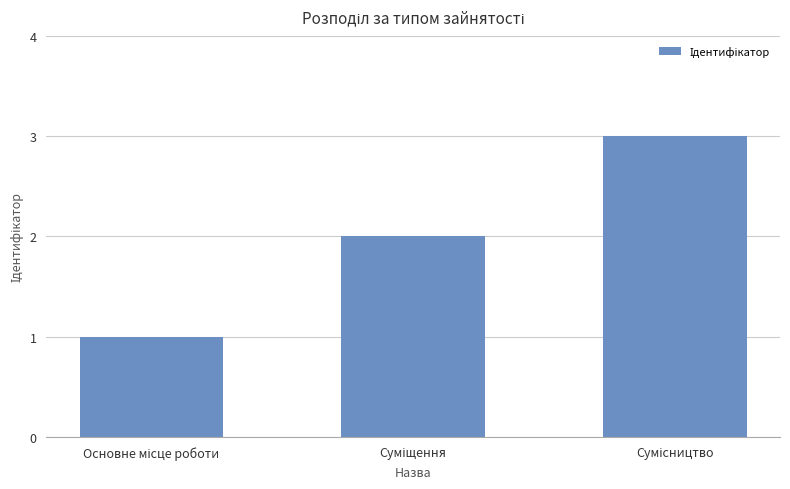

What is the sum of all values?

6